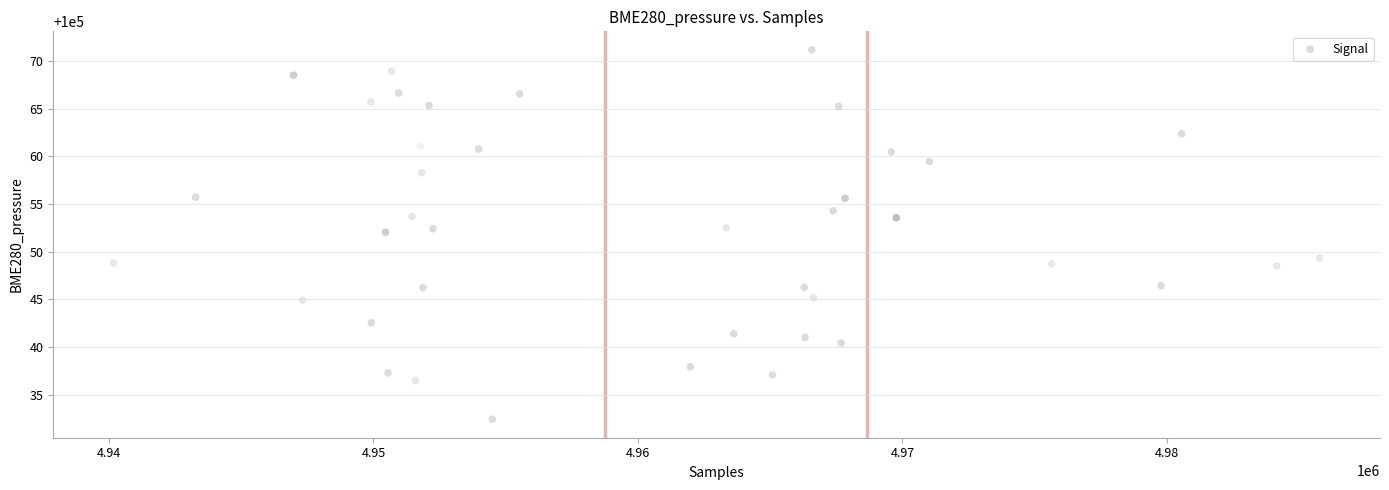

What is the range of X values (max minus min)?

45596.0